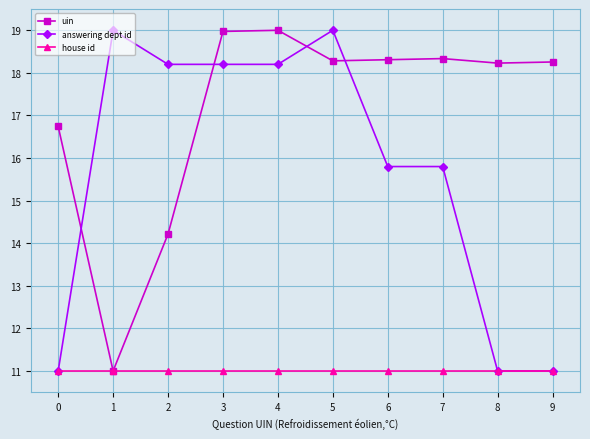

How many times do answering dept id and uin cross each other?

4